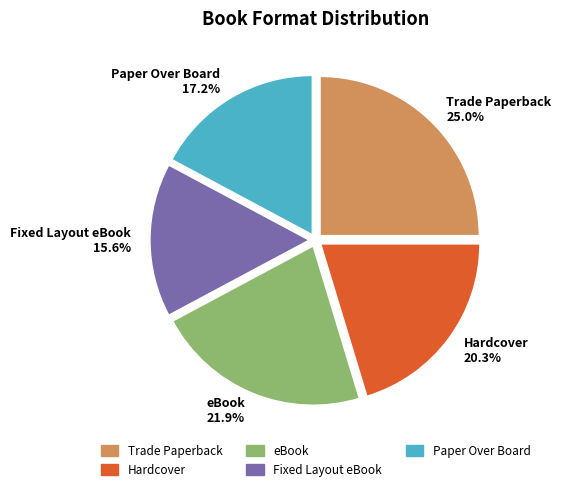

True or false: eBook accounts for 35% of the total.

False